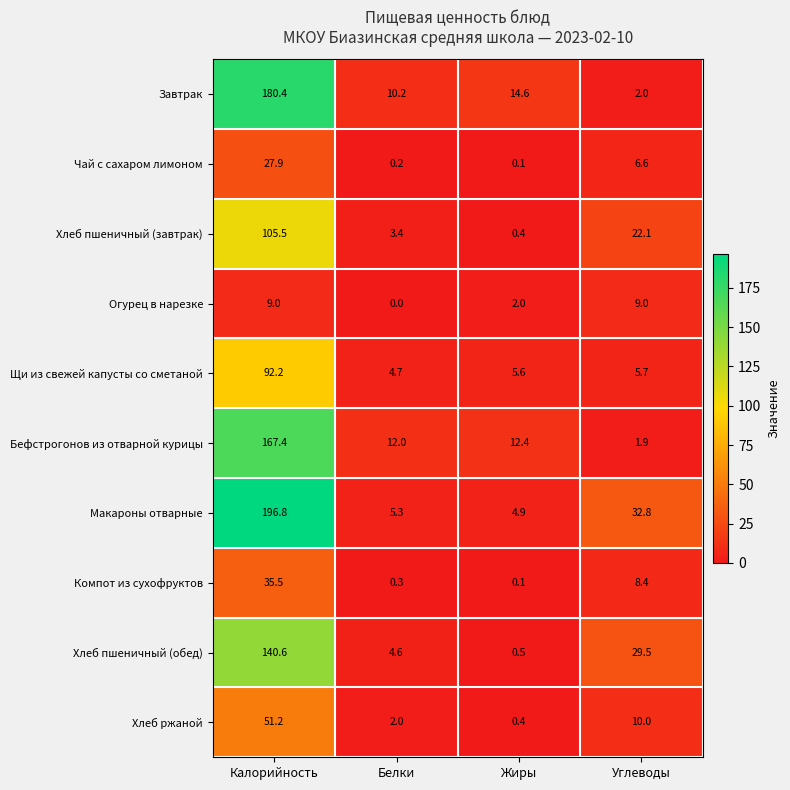

Rank the categories by Завтрак value from highest to lowest.

Калорийность, Жиры, Белки, Углеводы